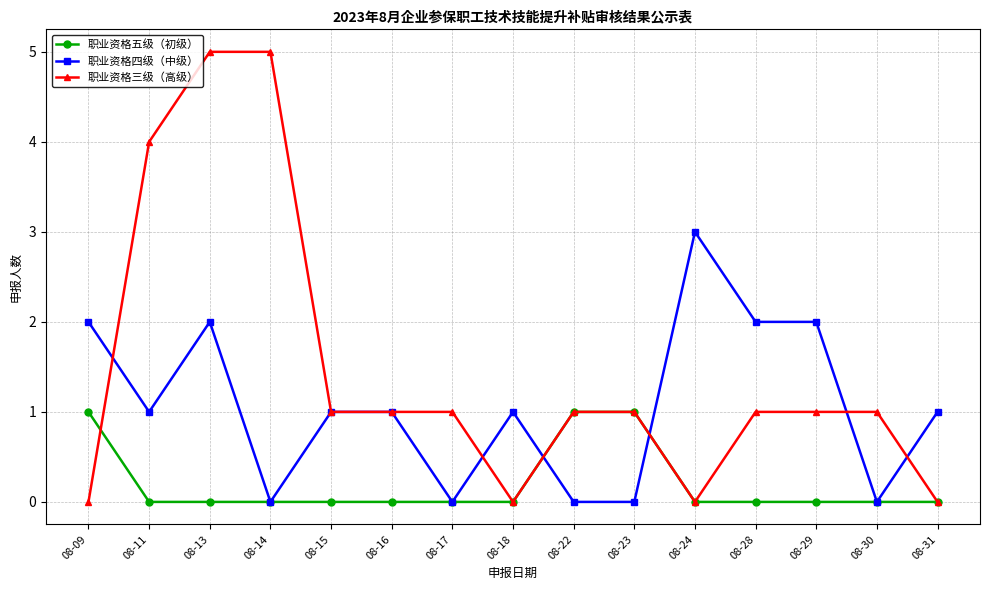

How many categories are shown in the chart?

15